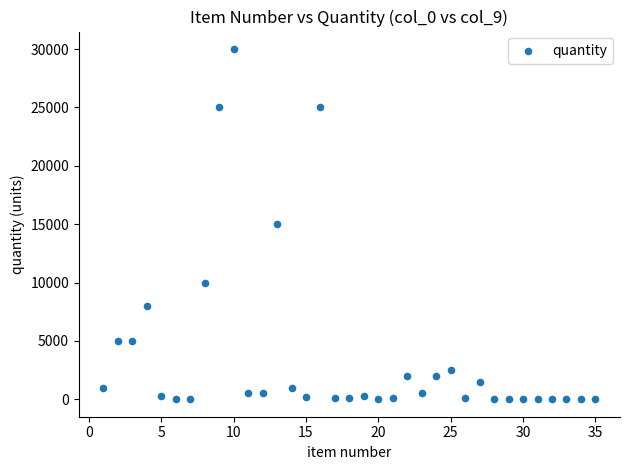

What is the range of Y values (max minus min)?

29997